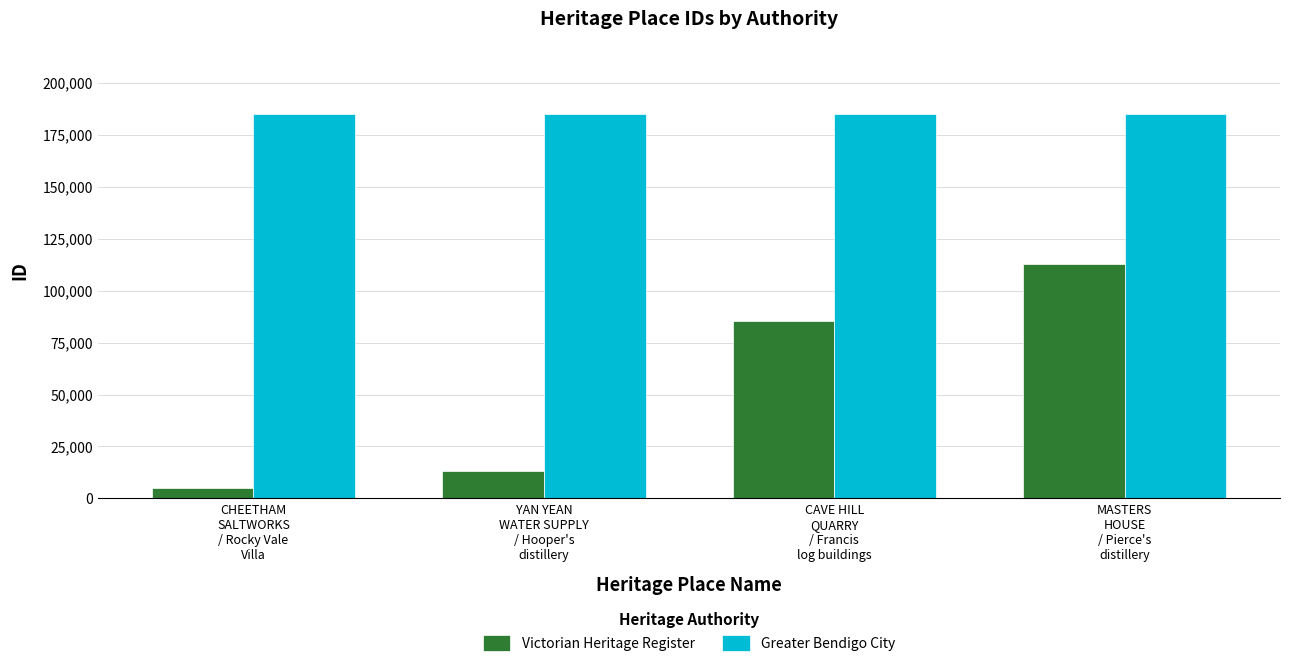

At how many categories does at least one series exceed 171023?

4